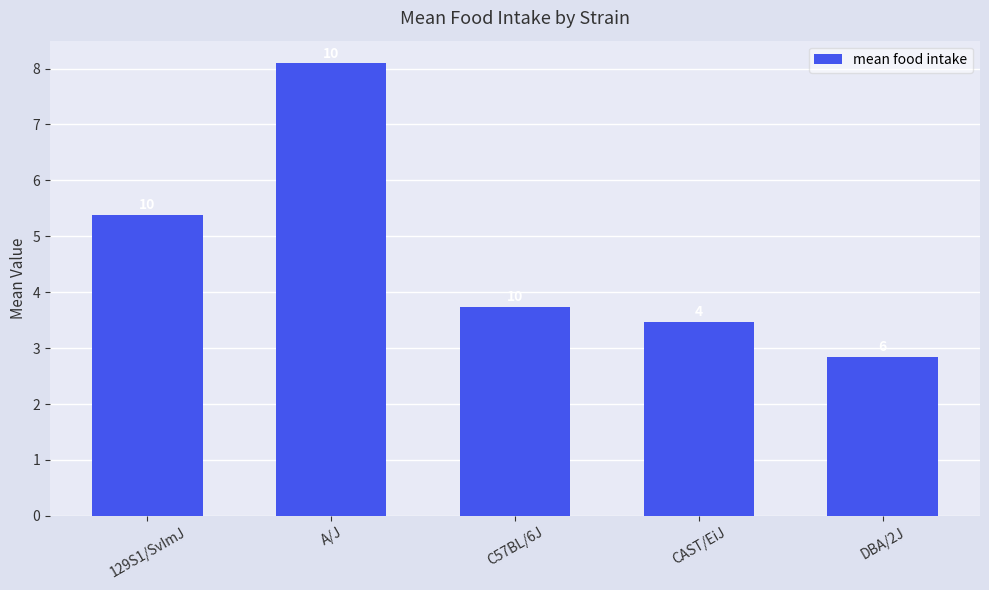

True or false: the data shows 2.0 at CAST/EiJ.

False